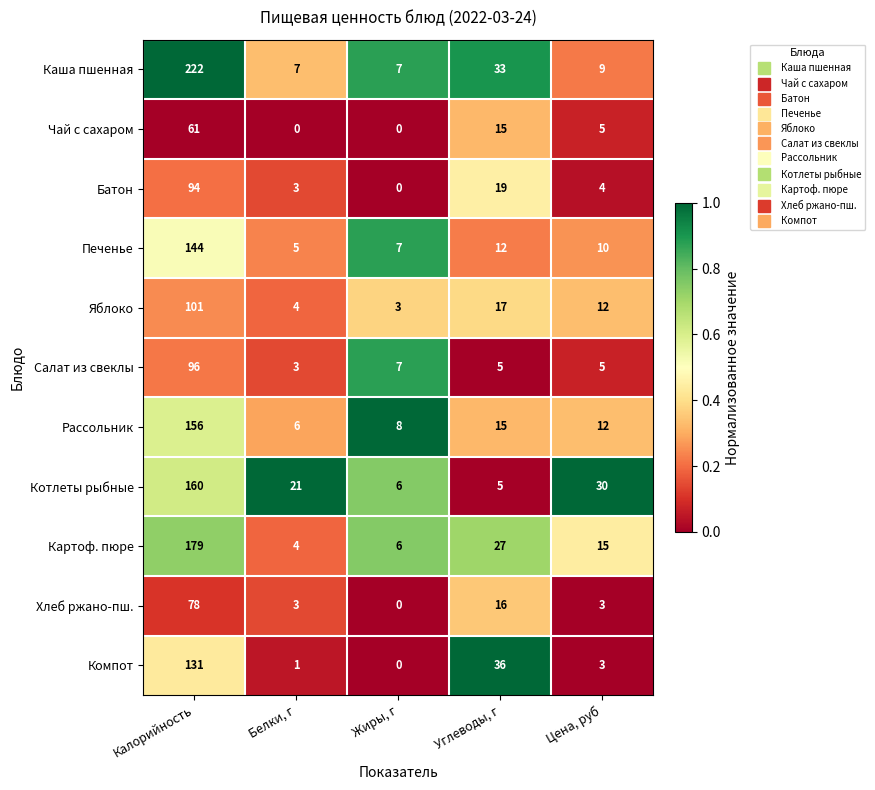

What is the maximum value shown in the chart?

222